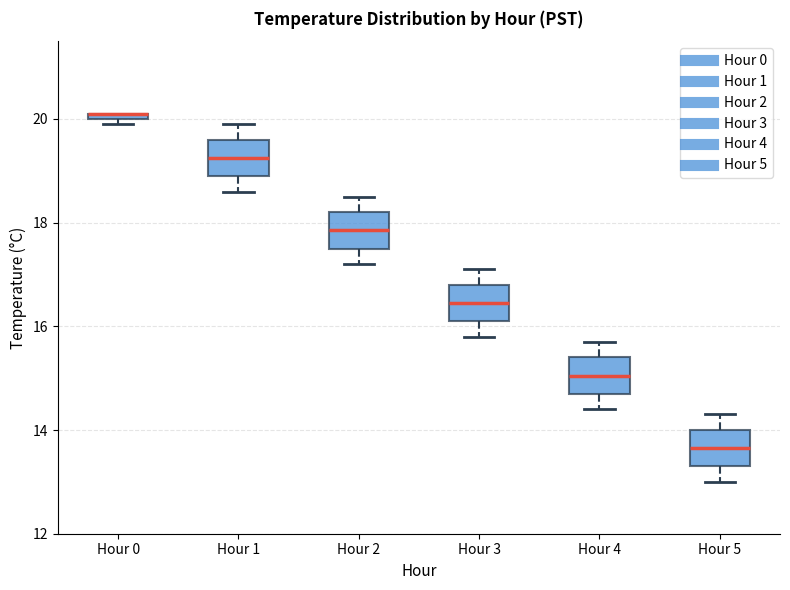

Where is the lower edge of the box for Hour 2 on the y-axis? The values are not printed on the chart, so give them approximately, as read against the axis.

17.6